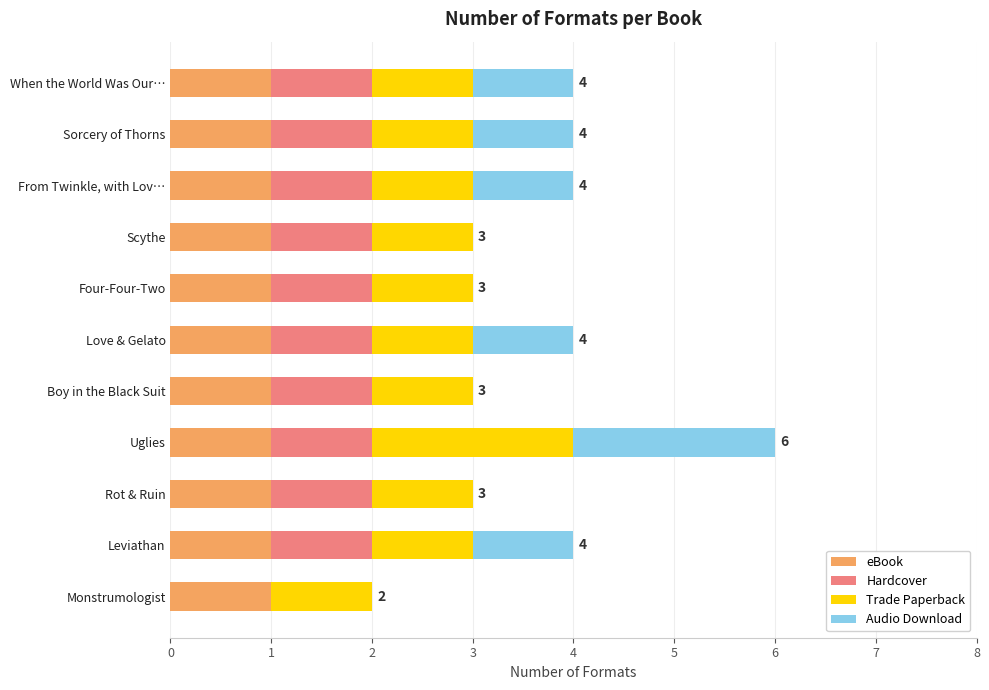

The value of eBook at Leviathan is 0. True or false?

False